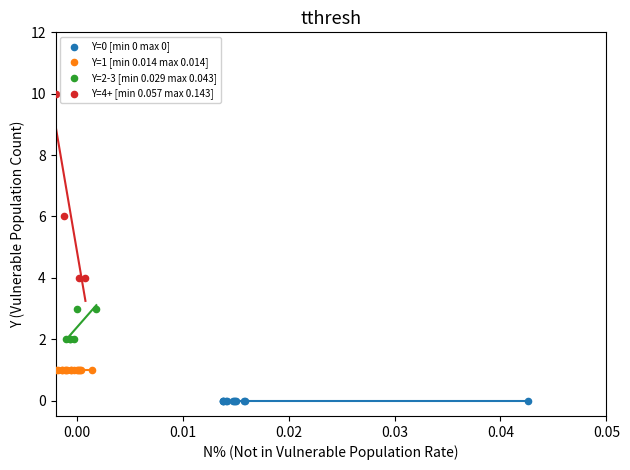

Which series contains the highest Y value?

Y=4+ [min 0.057 max 0.143]